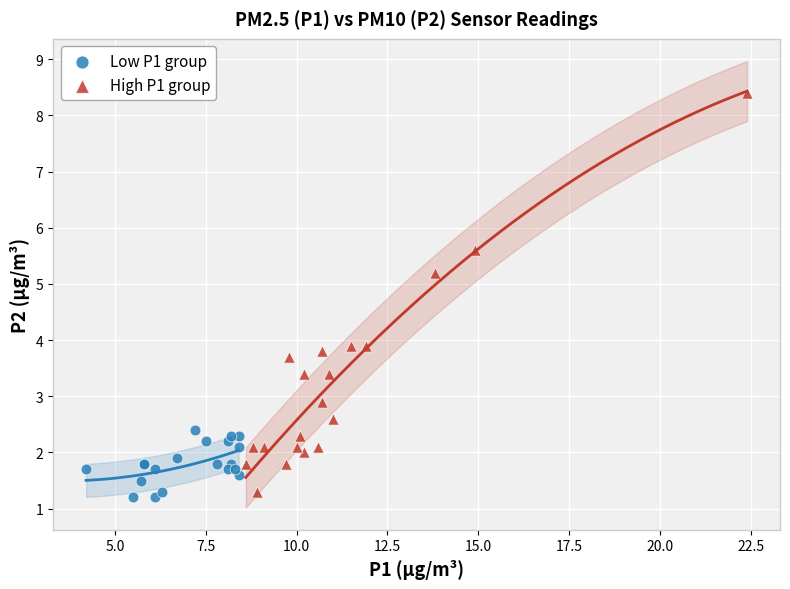

Which series reaches the maximum Y coordinate?

High P1 group